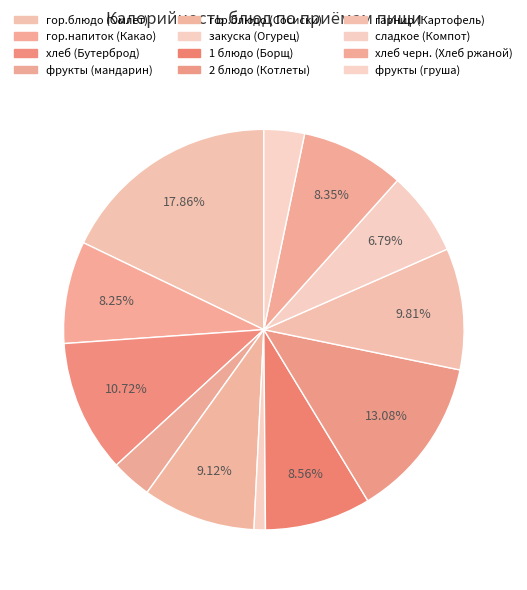

Is it true that сладкое (Компот) is 7% of the pie?

True